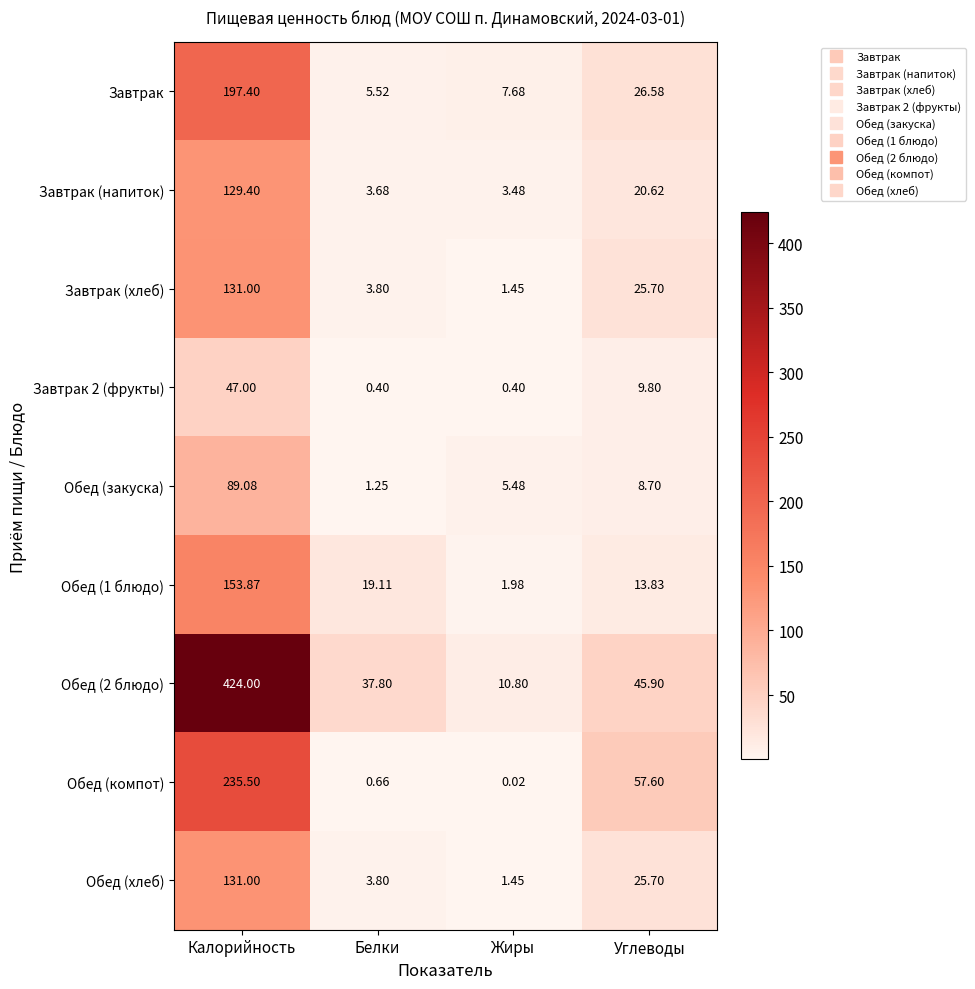

Where is Обед (1 блюдо) nearest to the value 77?

Белки